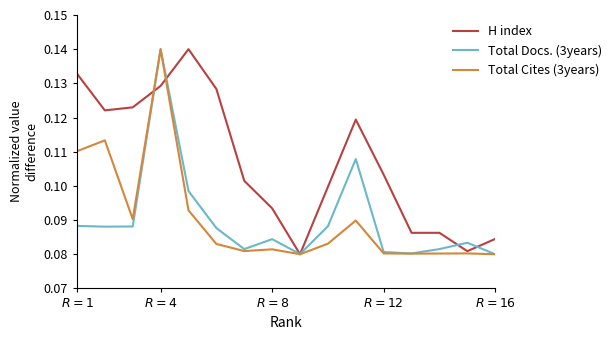

Which series has the largest total across all categories?

H index